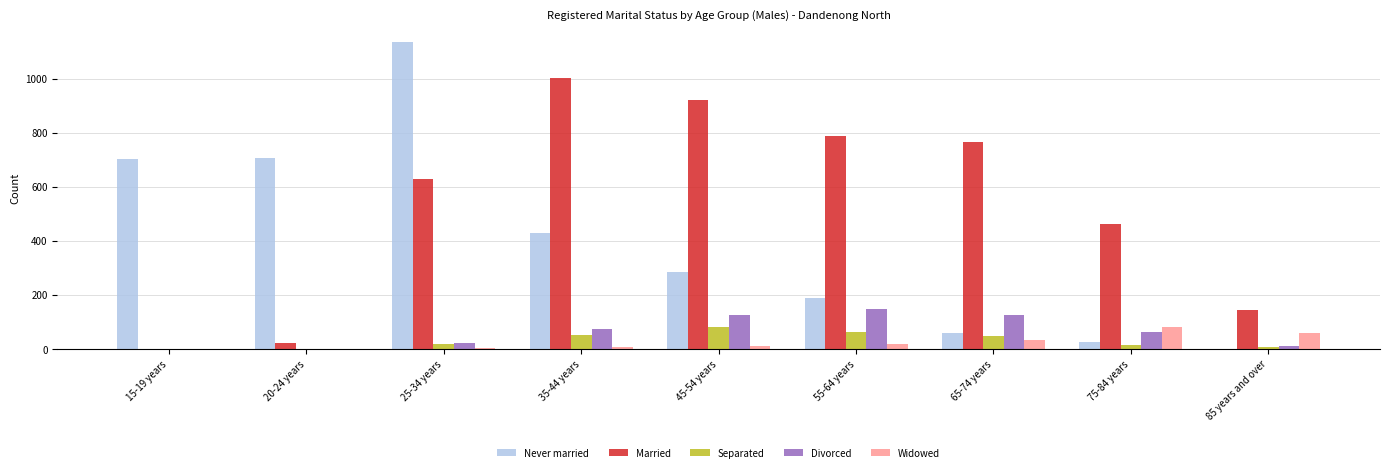

What is the sum of all Separated values?

289